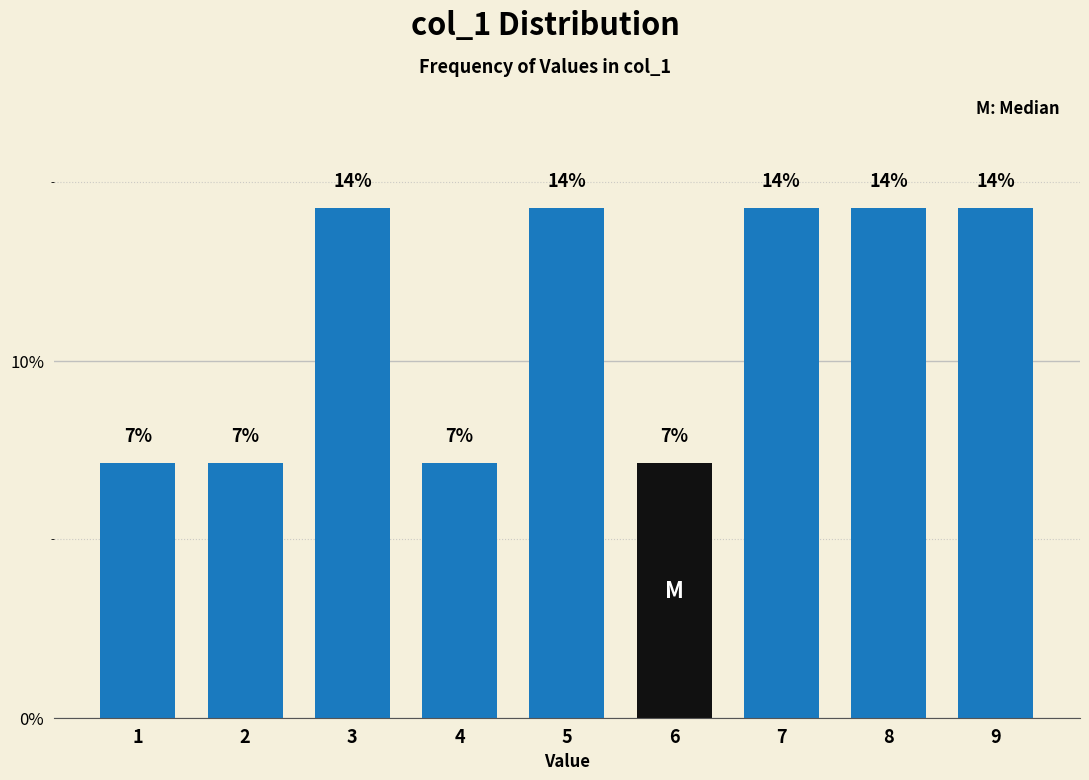

How many bars are there in total?

9